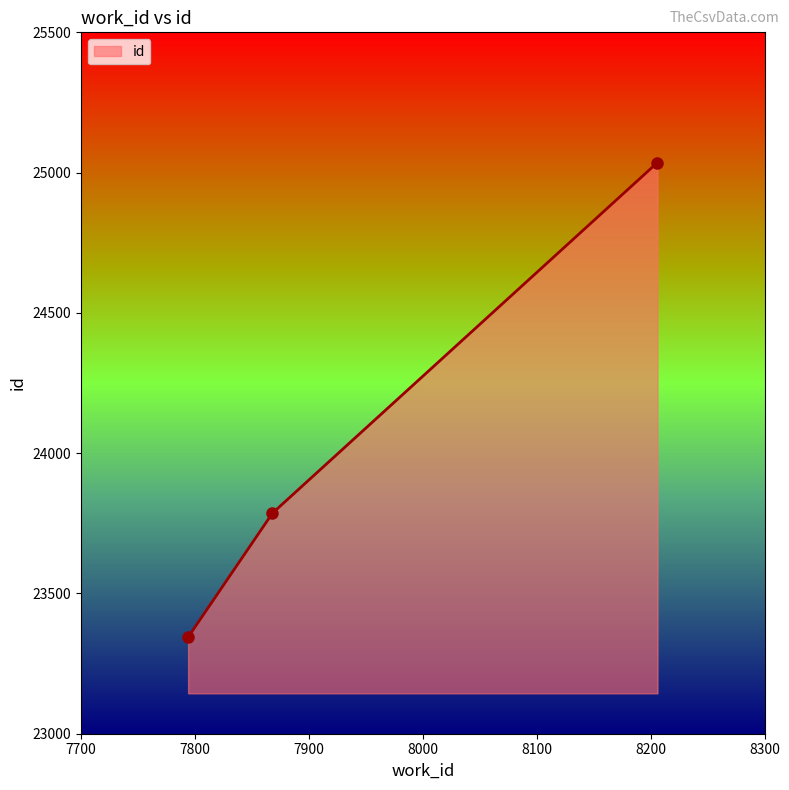

What is the value of the 2nd point from the left?

23786